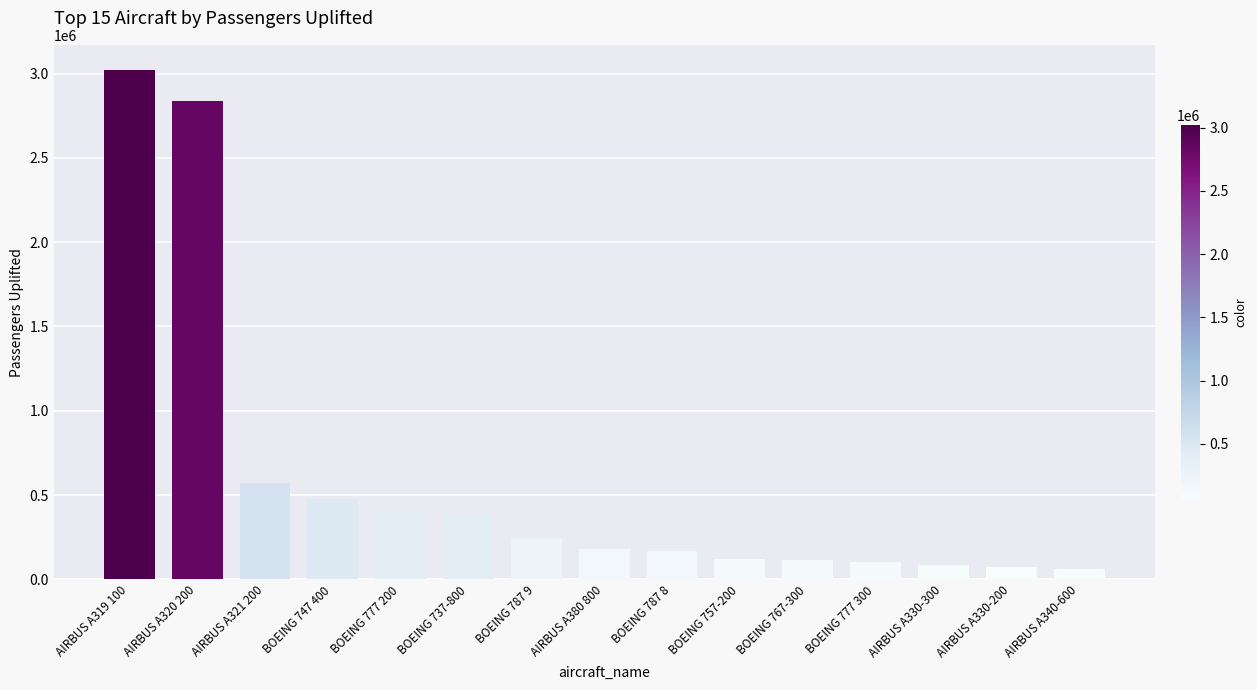

Which category has the highest value across all series?

AIRBUS A319 100